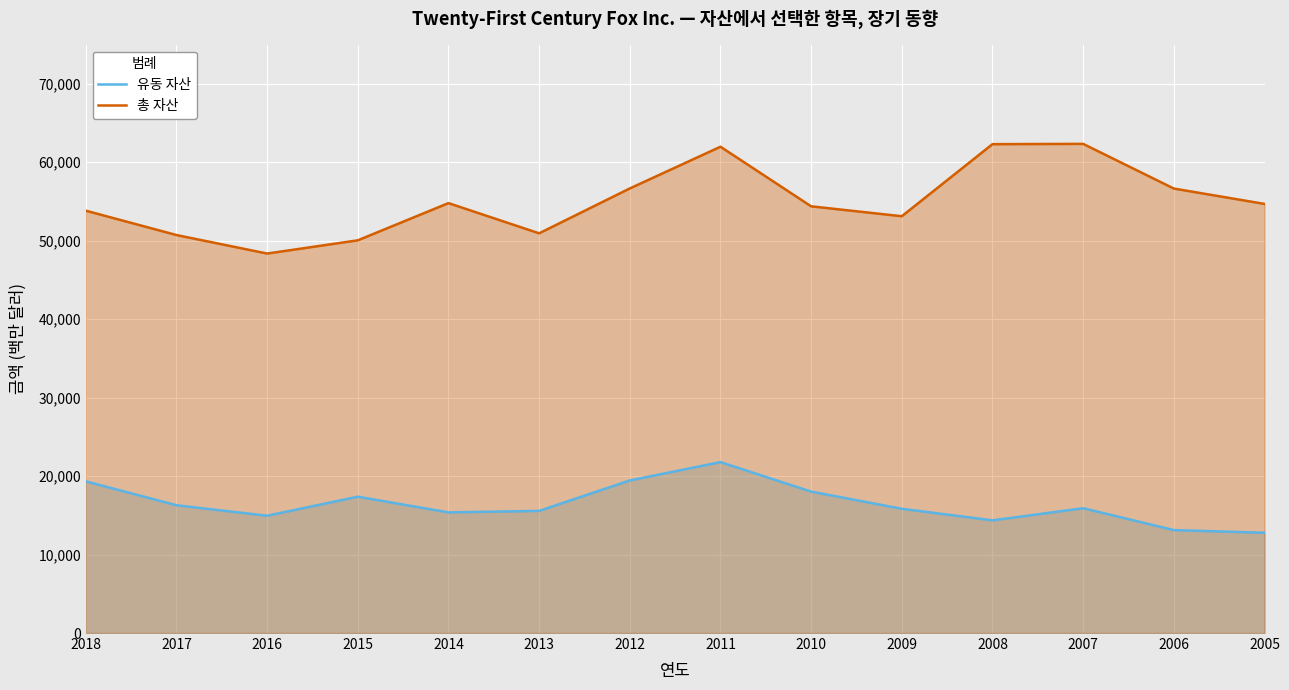

What is the difference between the 총 자산 values at 2018 and 2016?

5466